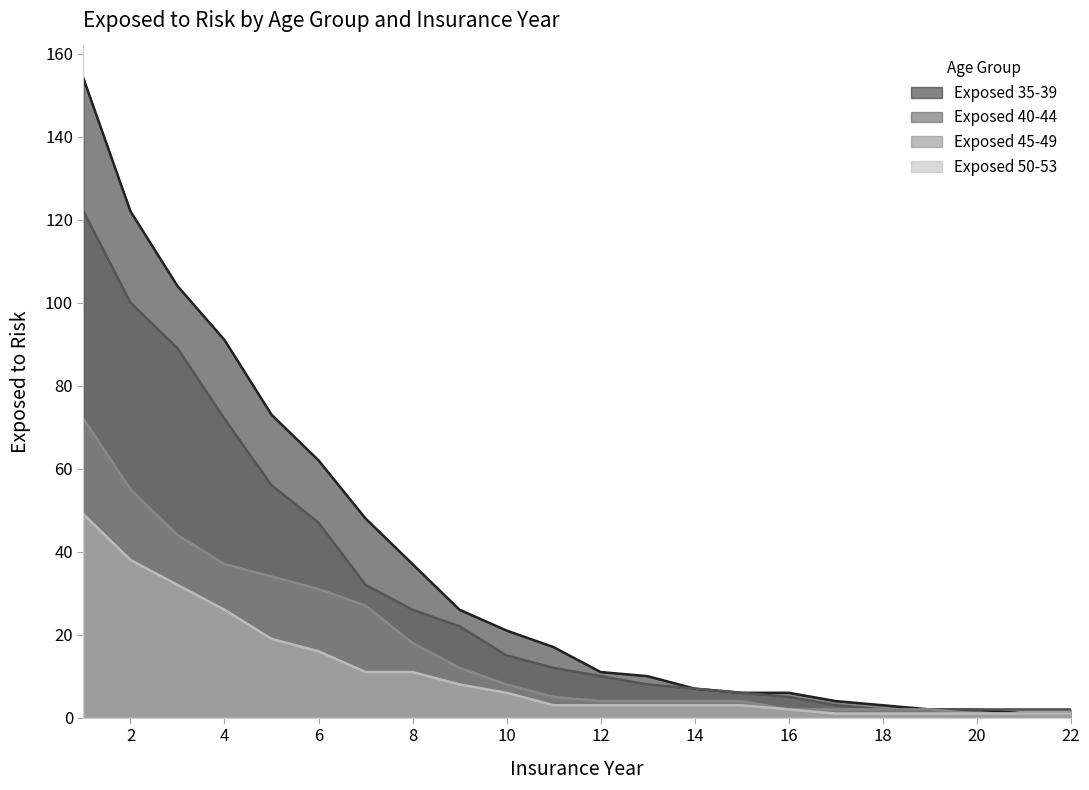

What is the total value across all series at 10?

50